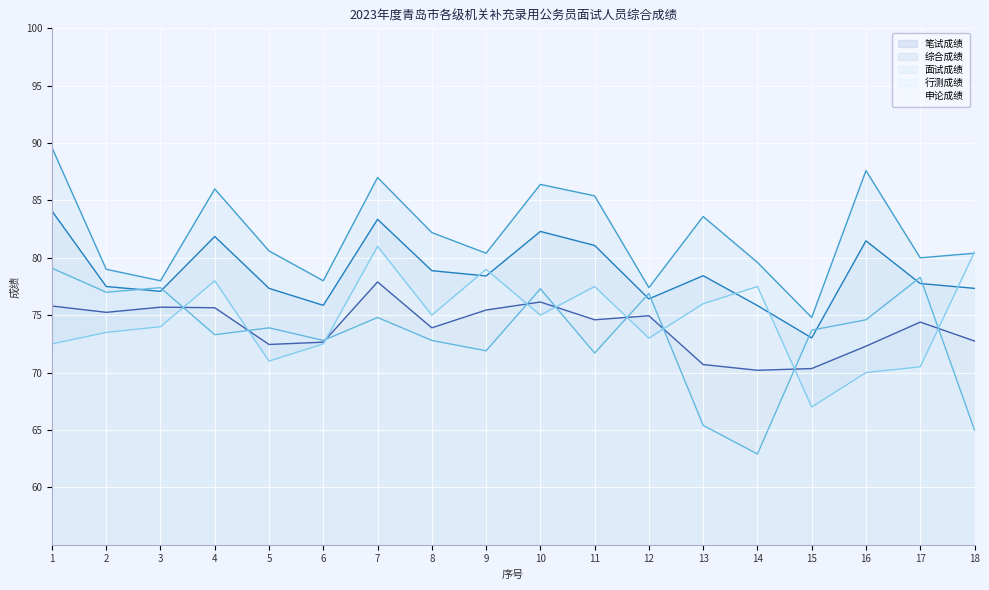

Which series ends up on top after the final intersection of 综合成绩 and 申论成绩?

申论成绩